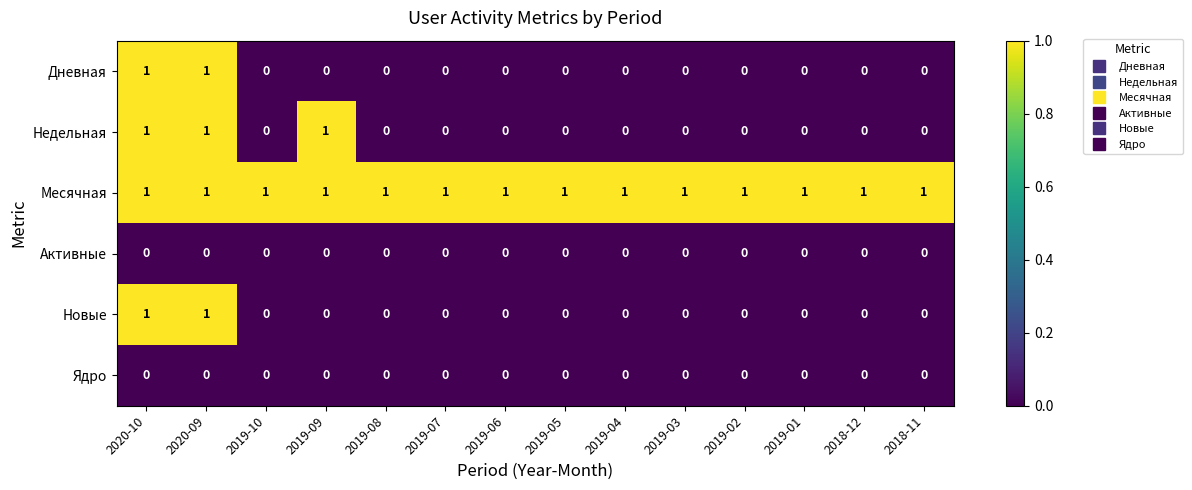

True or false: Новые has a value of 1 at 2020-09.

True